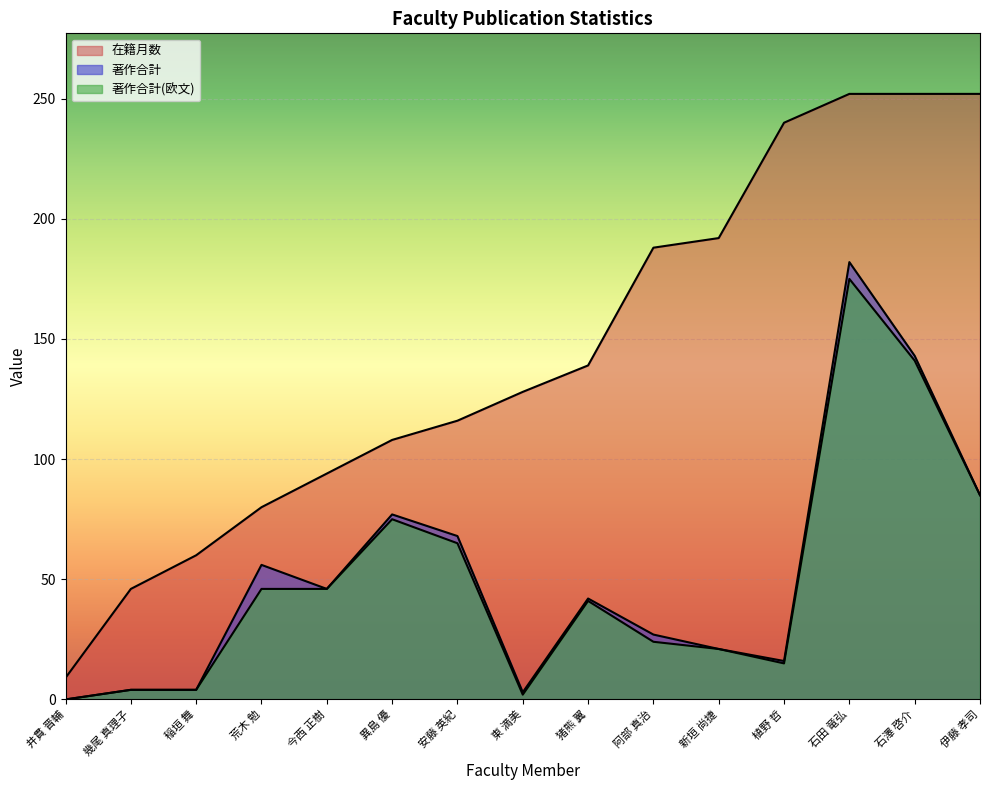

How many data points in 著作合計(欧文) are less than 41?

7